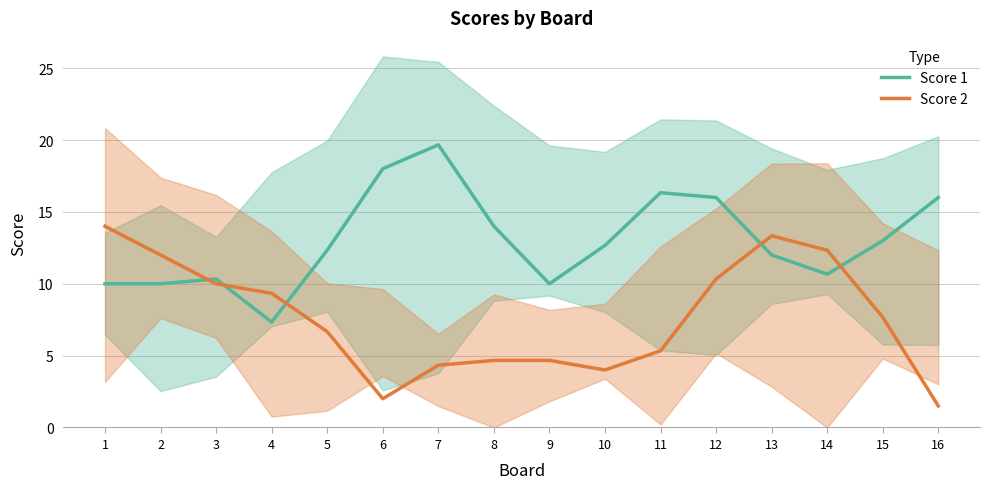

What is the value of the Score 2 point at the 10th from the left?

4.0